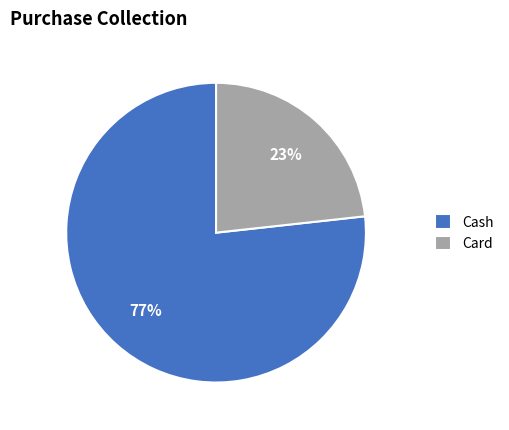

Which slice represents more than half of the pie?

Cash